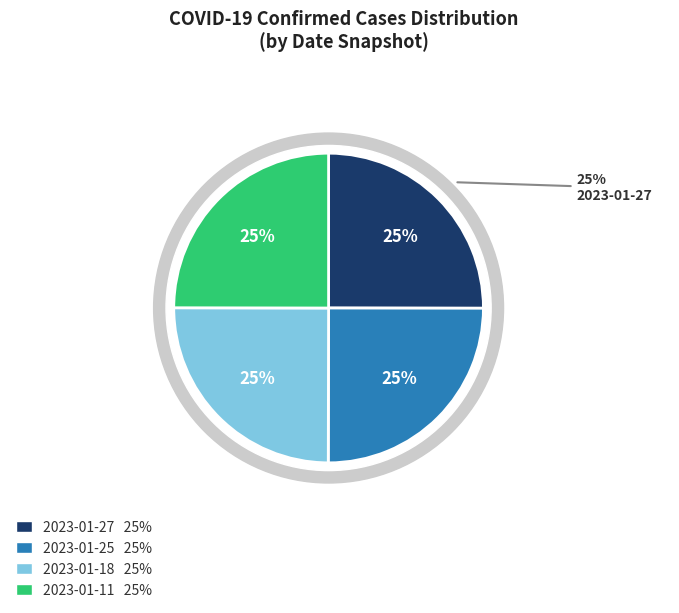

Does any single category account for the majority?

No